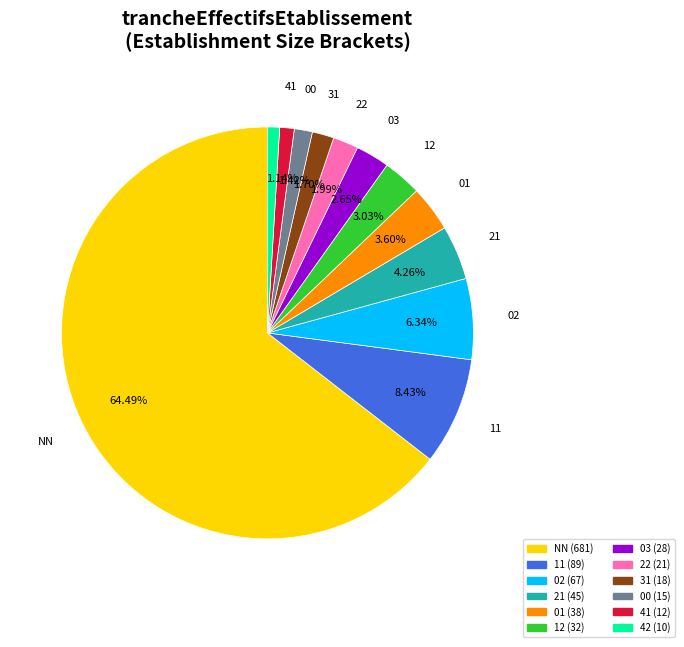

Is there any slice that represents more than half of the pie?

Yes